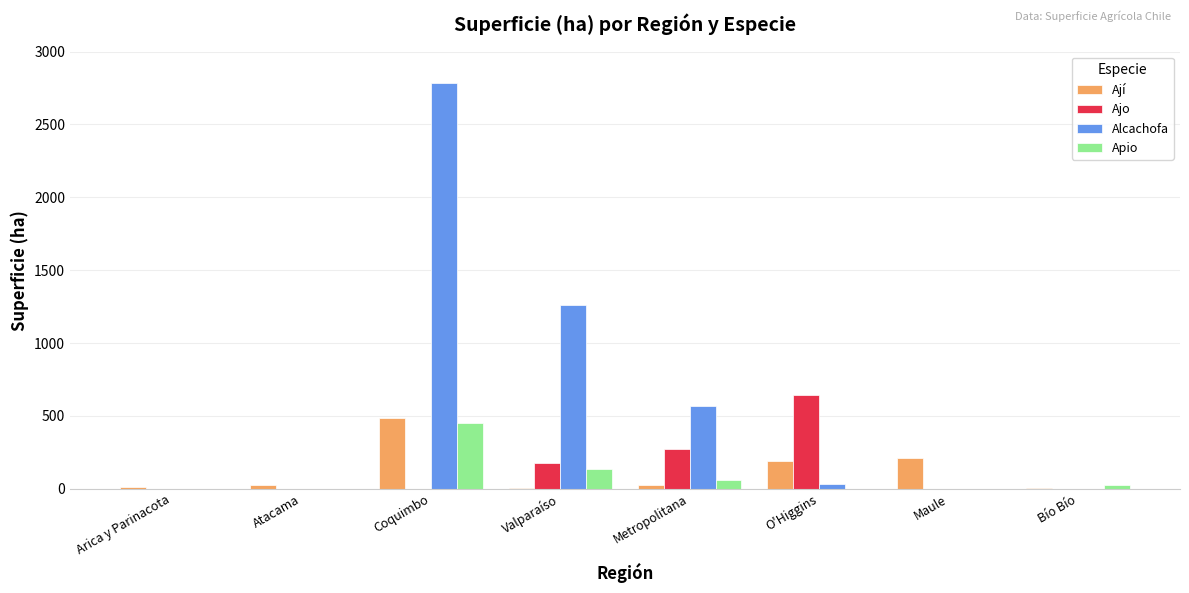

Which series has the largest total across all categories?

Alcachofa